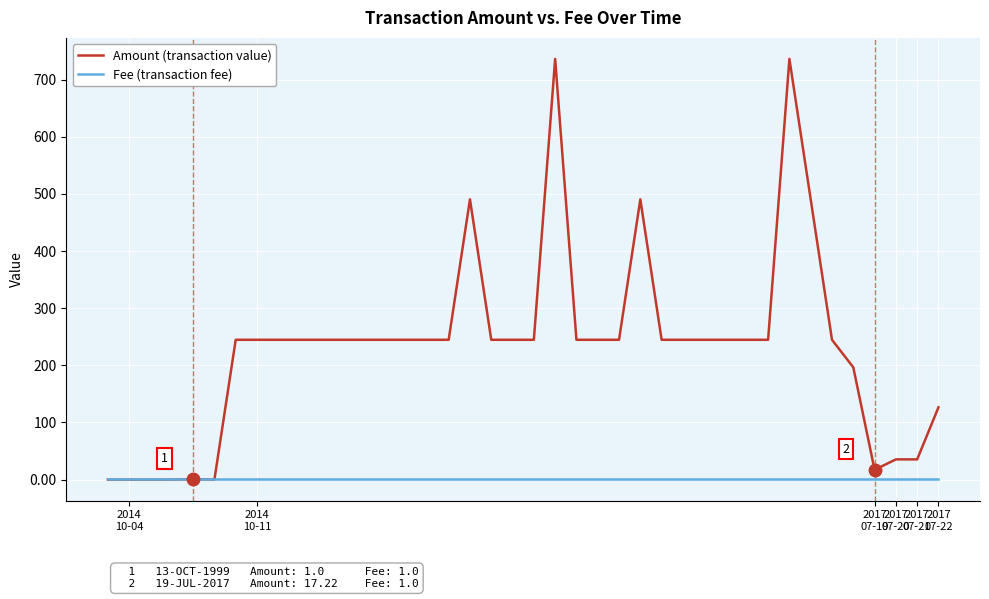

What is the maximum value shown in the chart?

736.0